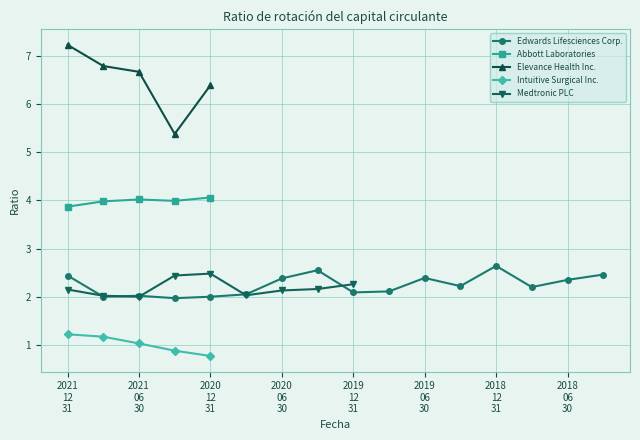

Which series has the largest total across all categories?

Edwards Lifesciences Corp.